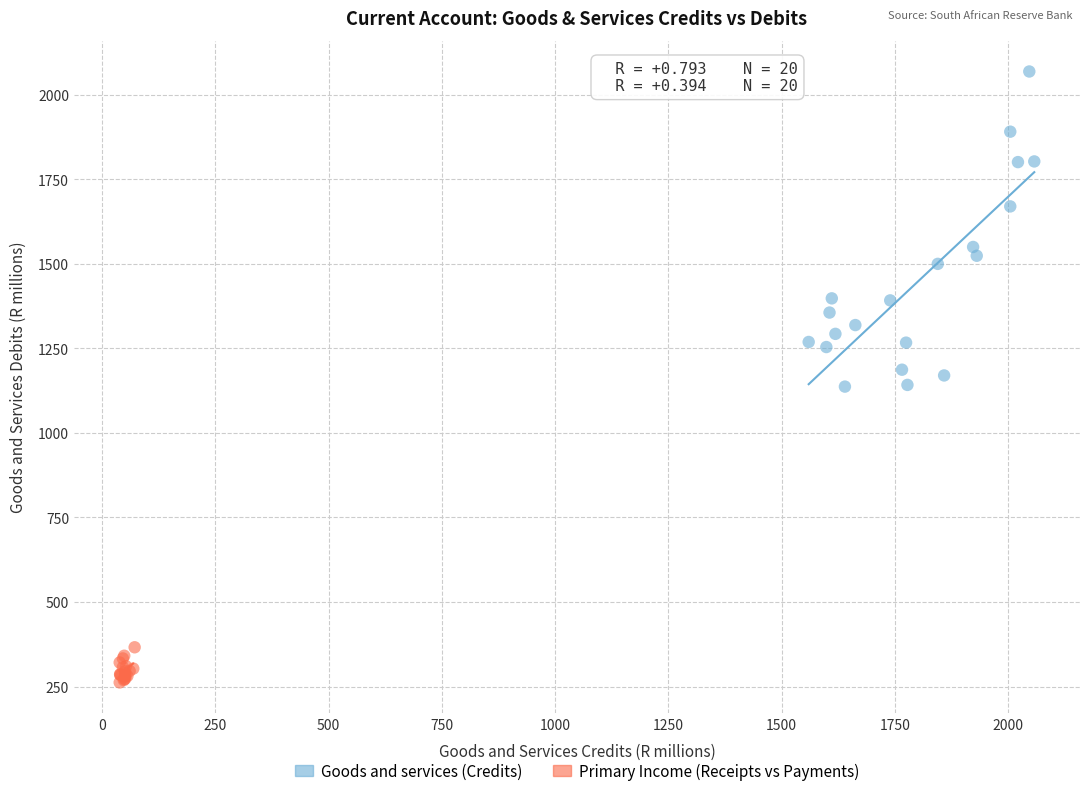

Which series has the largest Y range (max minus min)?

Goods and services (Credits)